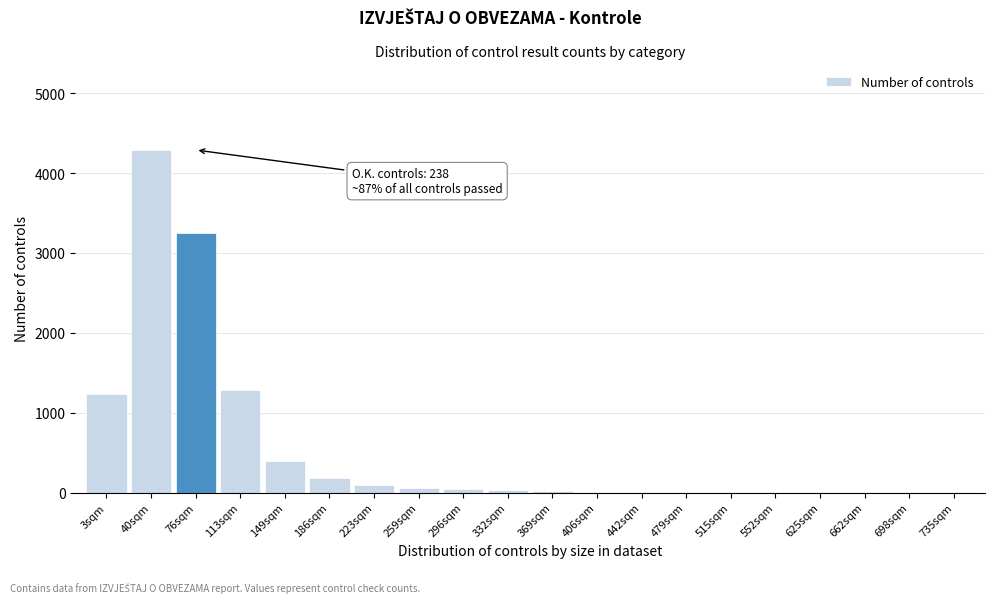

The chart shows a value of 12 at 406sqm. True or false?

True